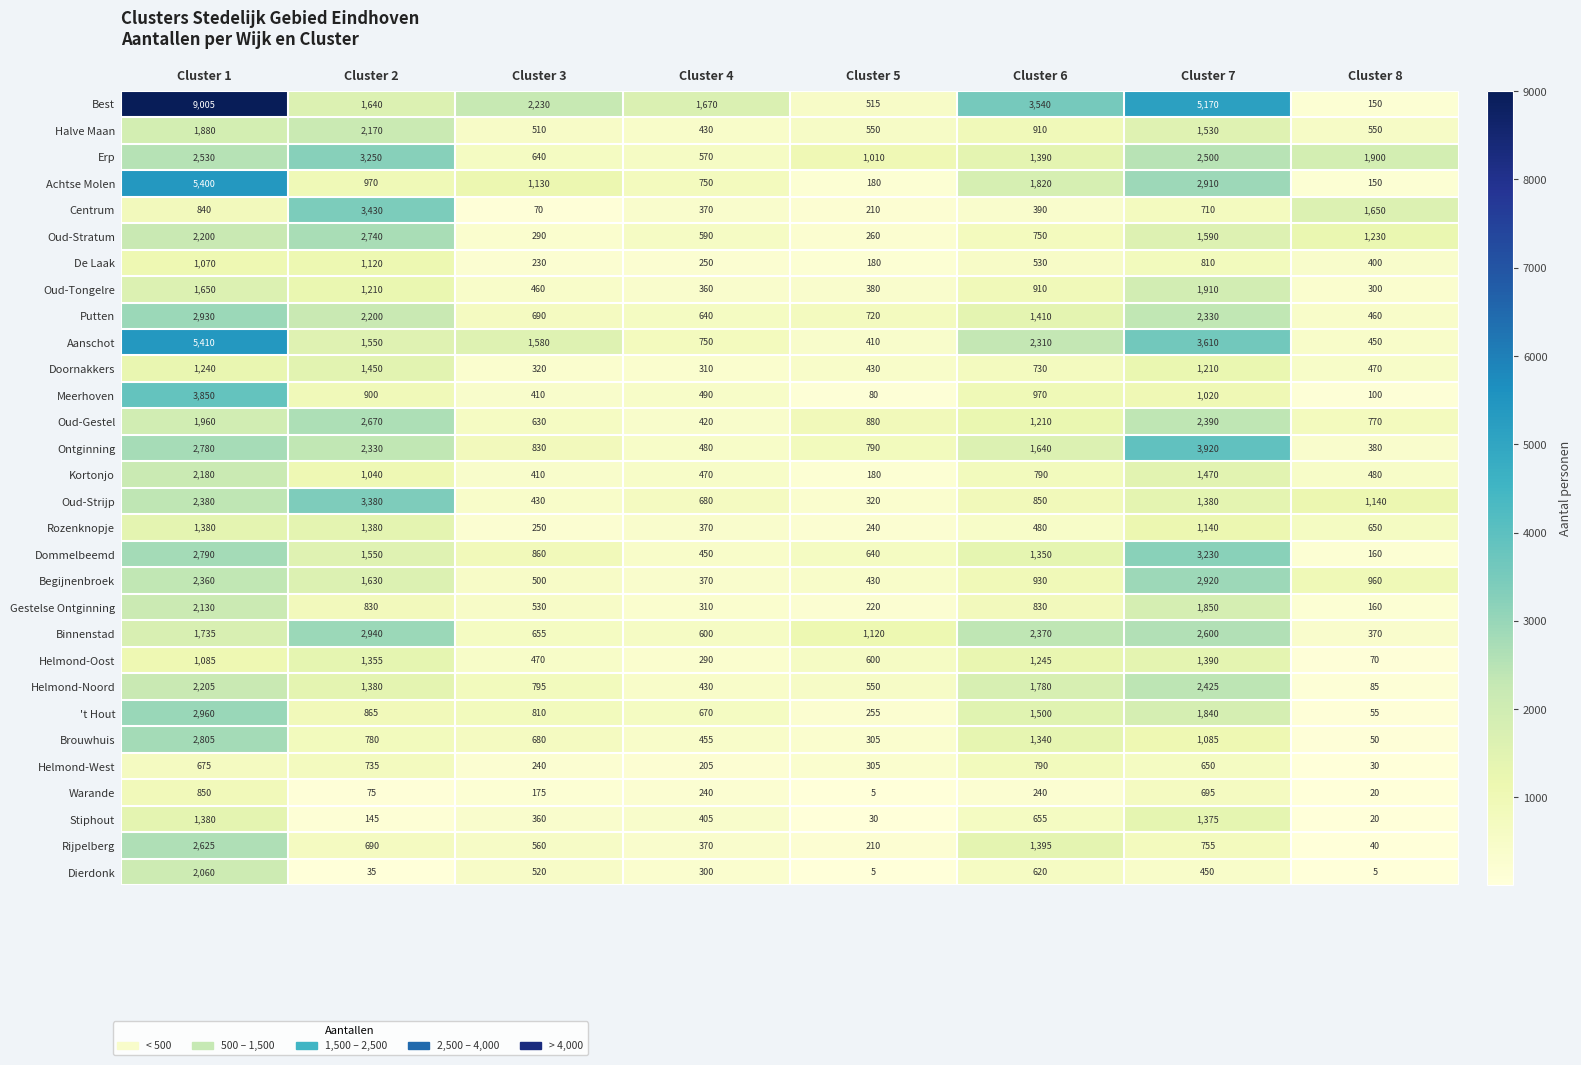

Which category has the highest value across all series?

Cluster 1